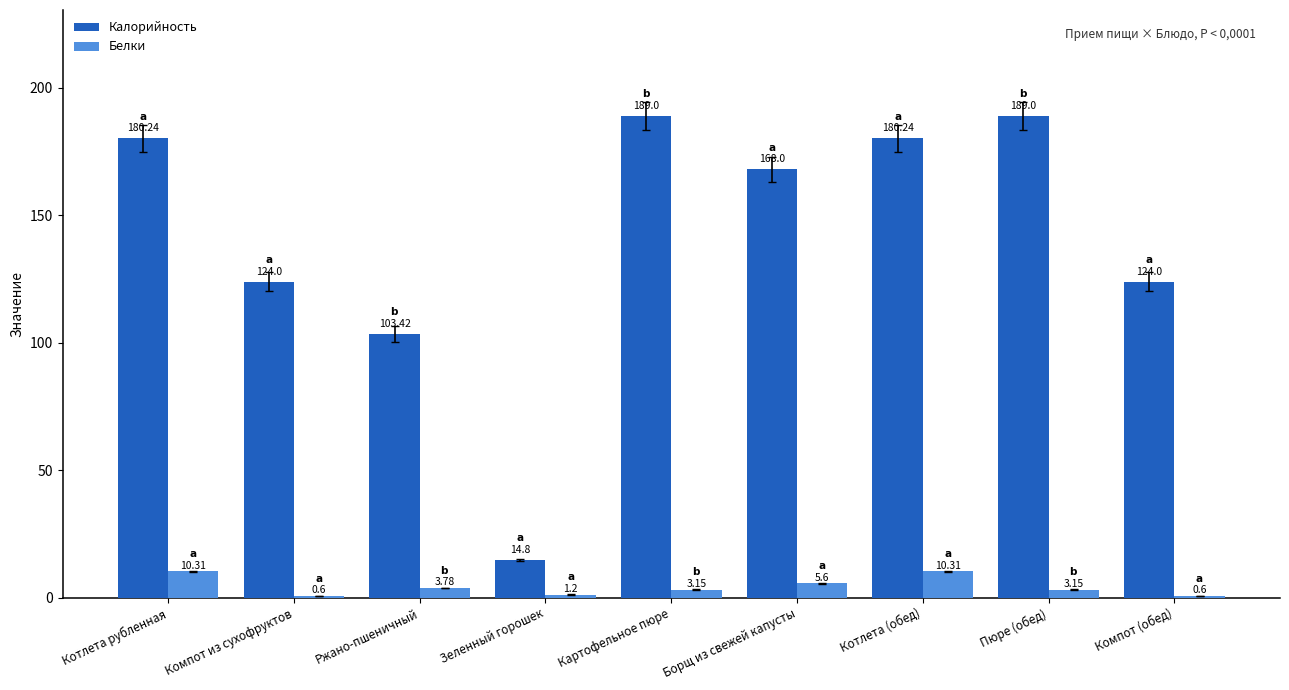

What is the approximate value of Белки at Борщ из свежей капусты?

5.6